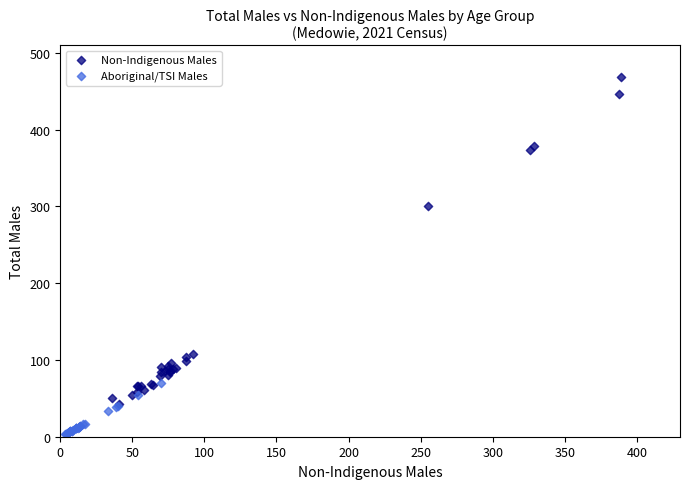

Which series has the widest spread of Y values?

Non-Indigenous Males